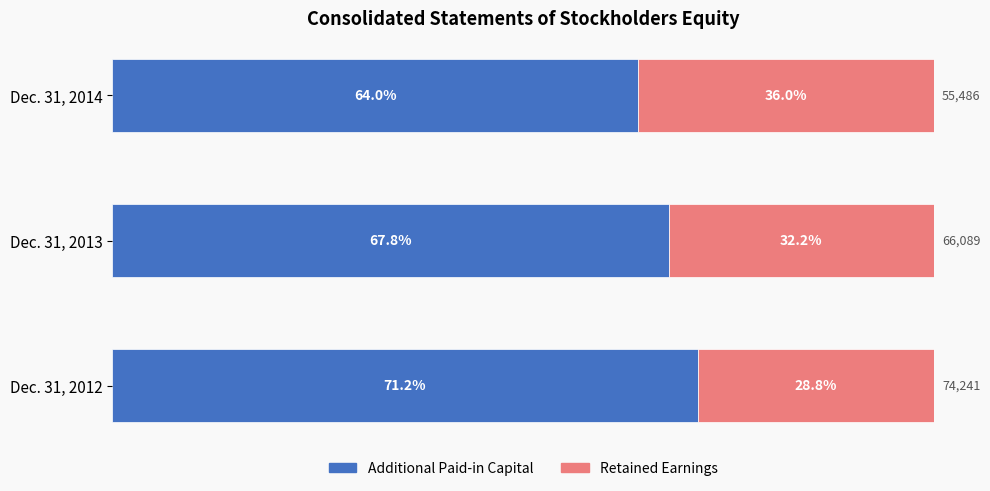

Rank the categories by Additional Paid-in Capital value from highest to lowest.

Dec. 31, 2012, Dec. 31, 2013, Dec. 31, 2014